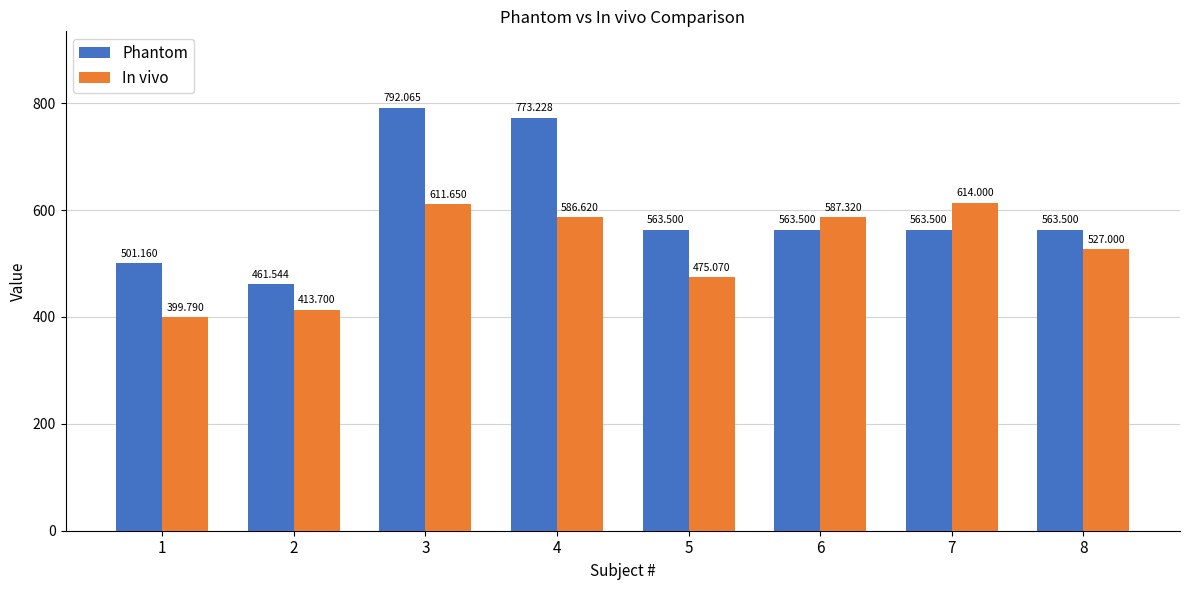

What are all the series names shown in the legend?

Phantom, In vivo